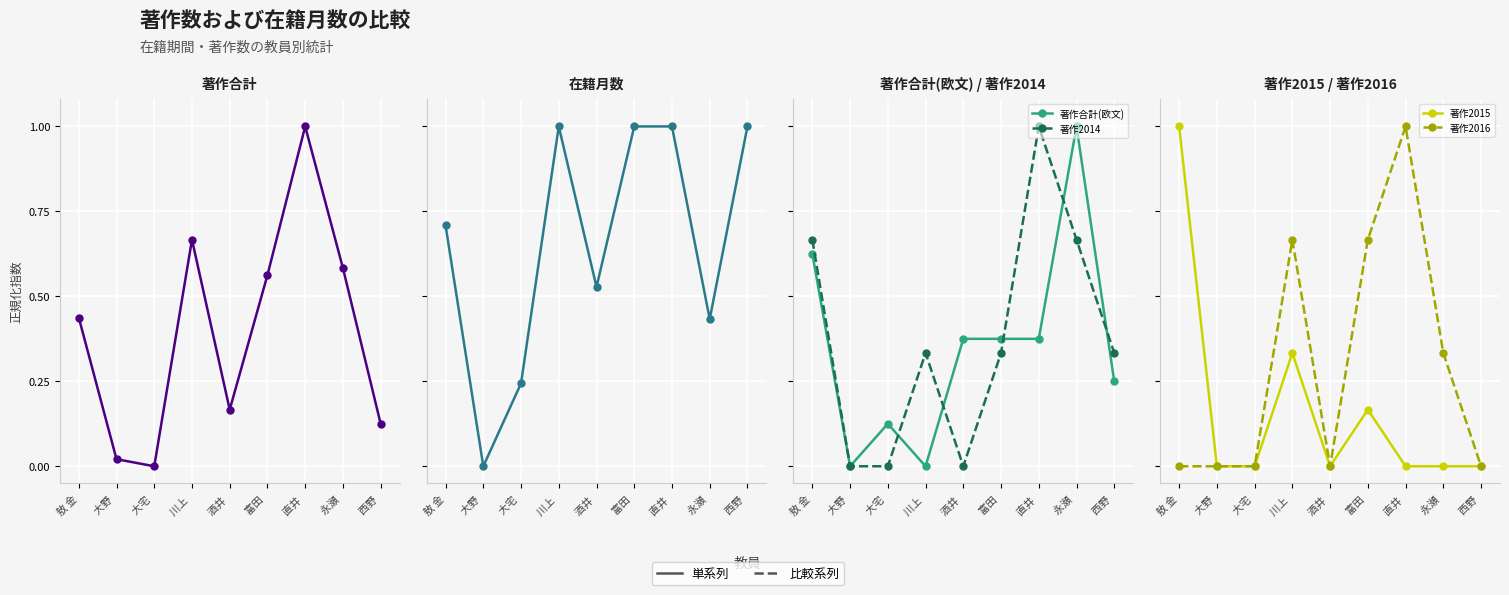

What is the difference between the highest and lowest values at 西野 ?

1.0